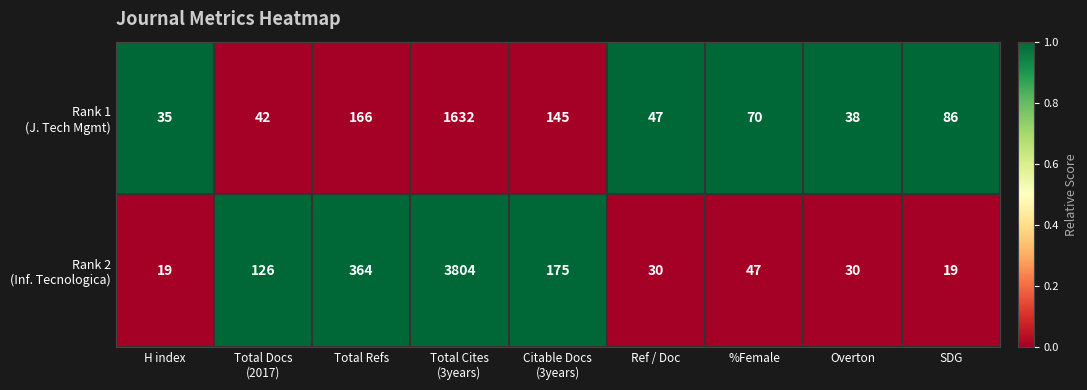

Count the number of categories in the chart.

9